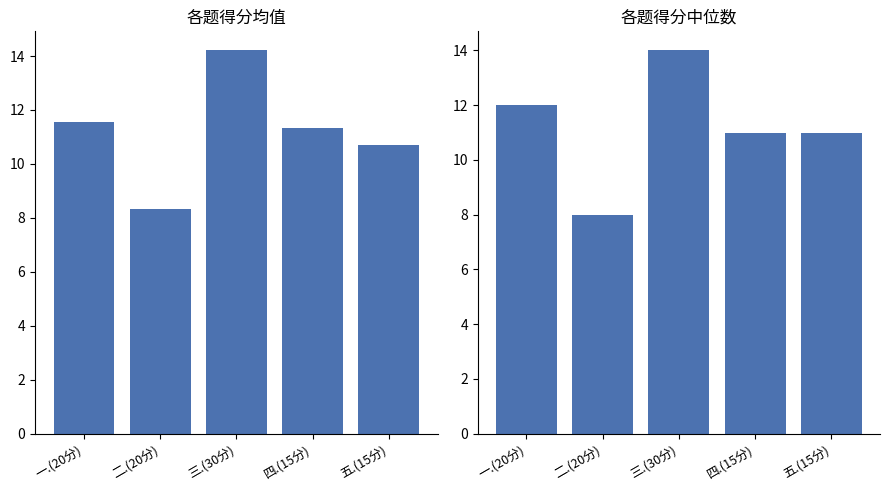

Which series has the widest spread of values?

Median Score